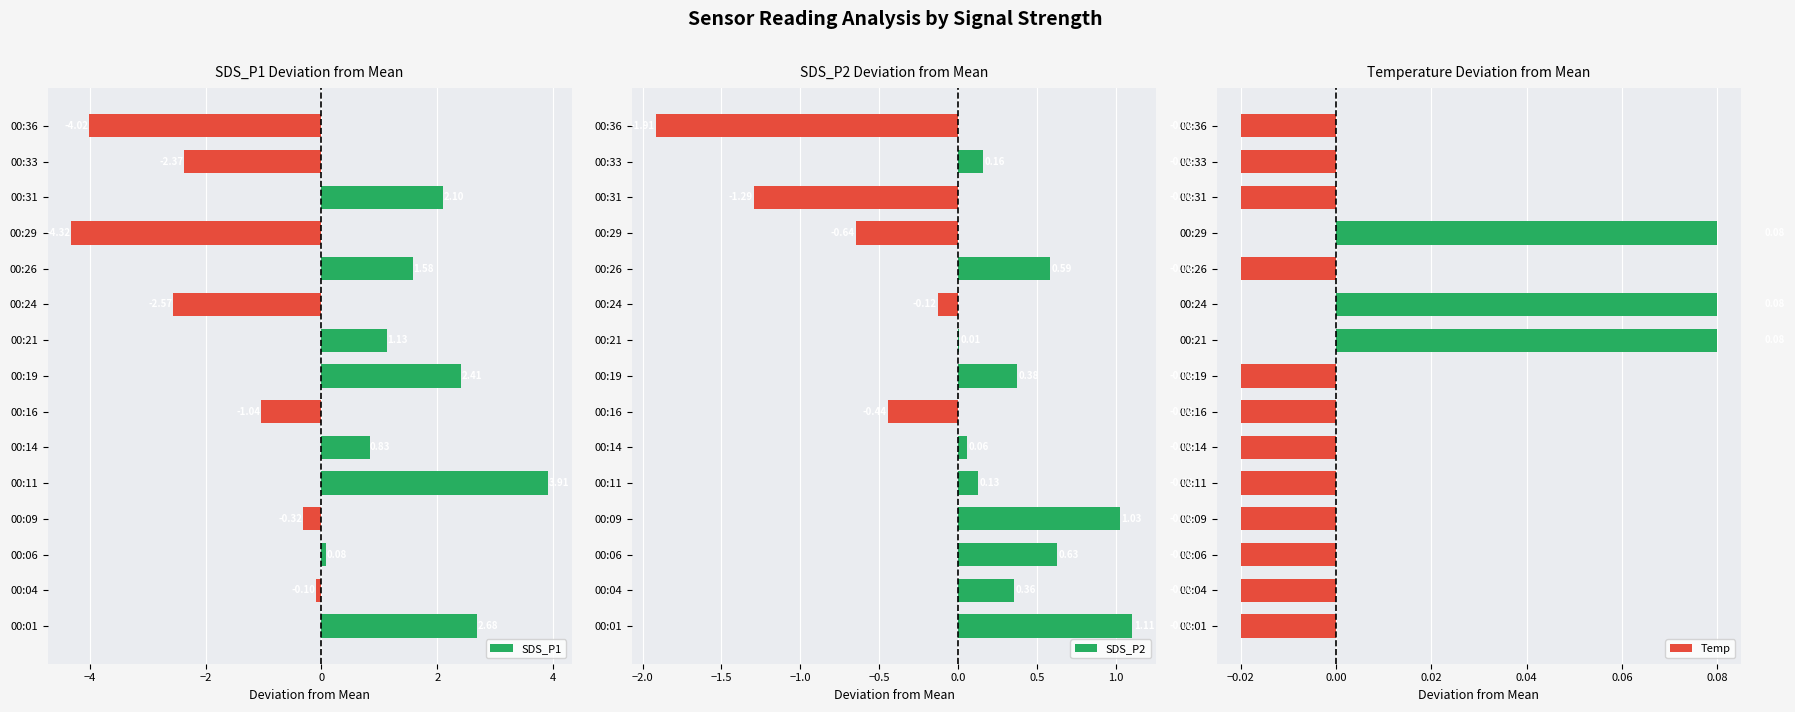

Rank the categories by SDS_P1 value from lowest to highest.

00:29, 00:36, 00:24, 00:33, 00:16, 00:09, 00:04, 00:06, 00:14, 00:21, 00:26, 00:31, 00:19, 00:01, 00:11